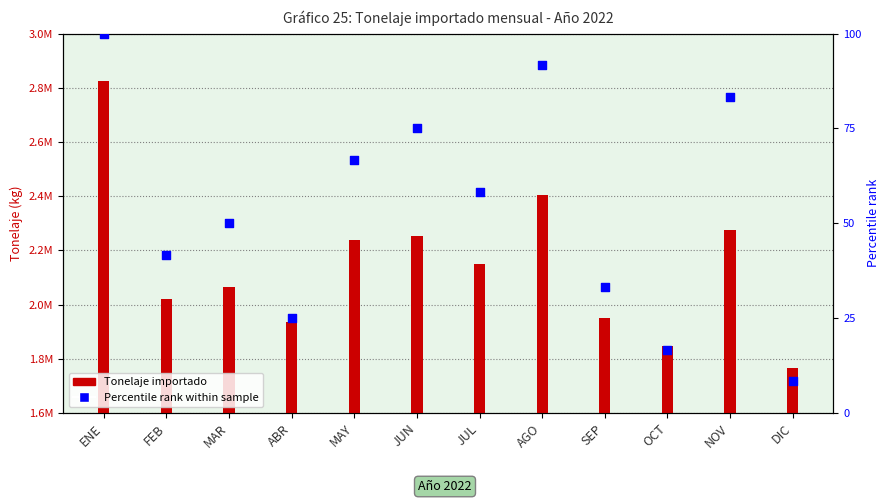

Which series has the largest total across all categories?

Tonelaje importado